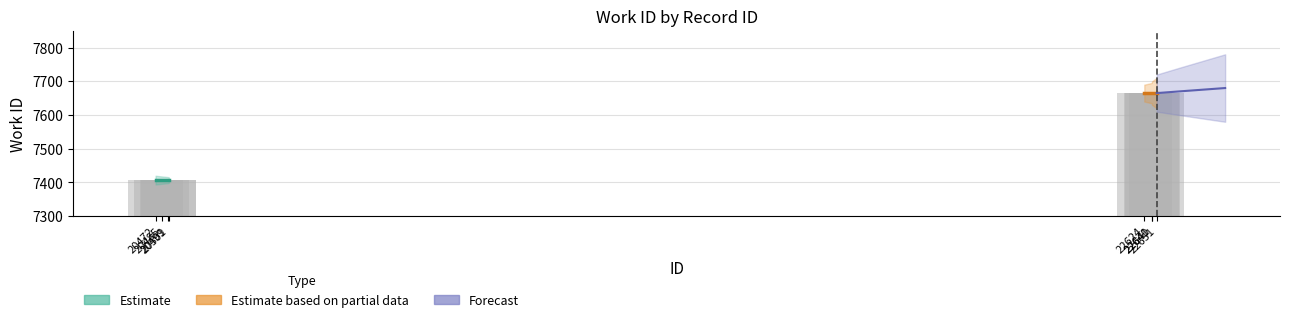

How many bars are there in total?

8